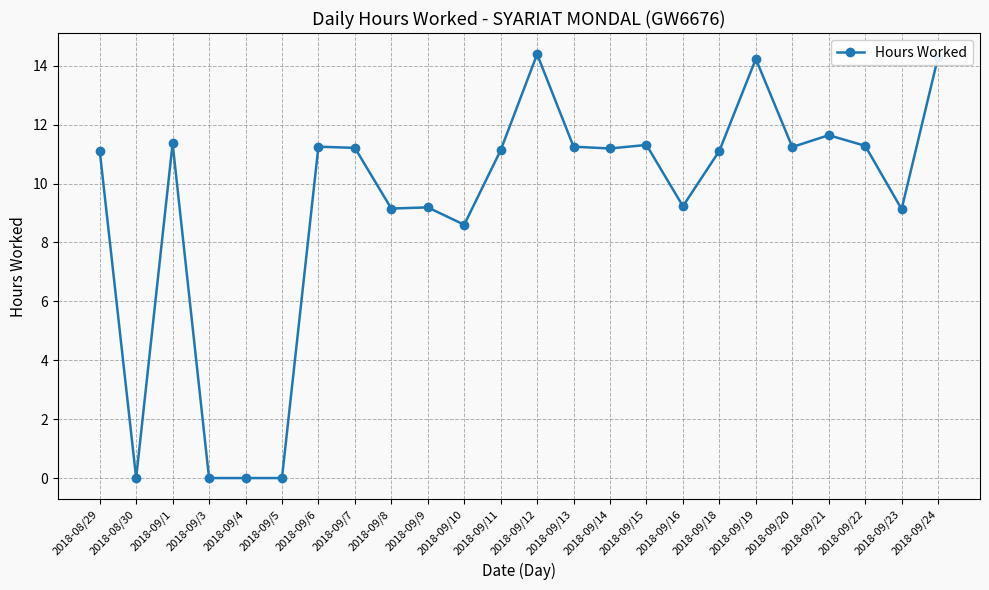

True or false: the data has more than 1 interior local peaks.

True